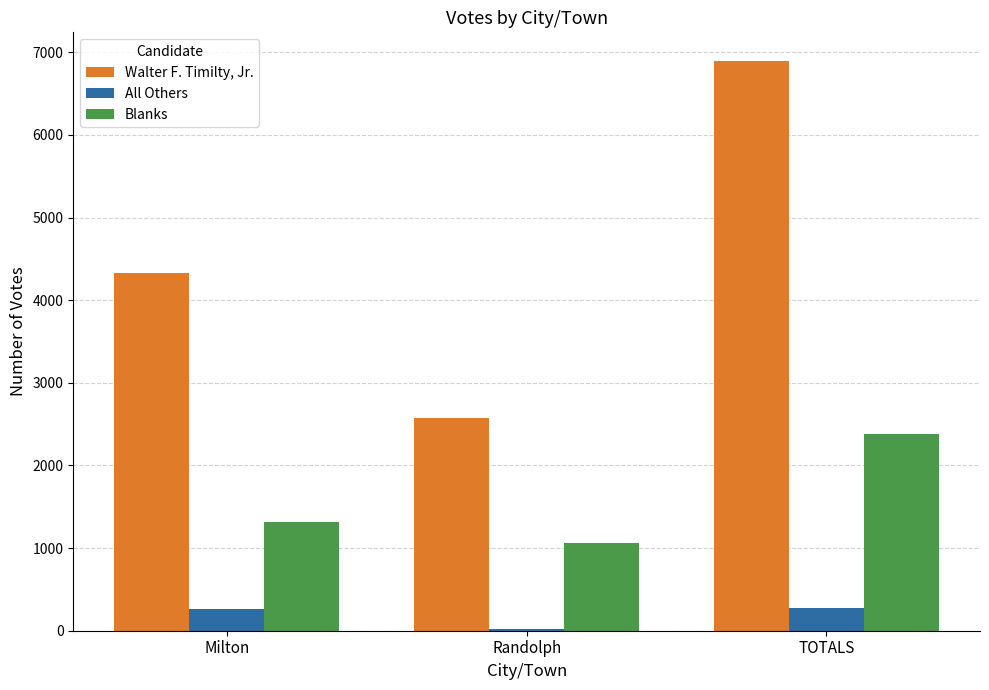

Between Milton and Randolph, which series saw the biggest shift?

Walter F. Timilty, Jr.